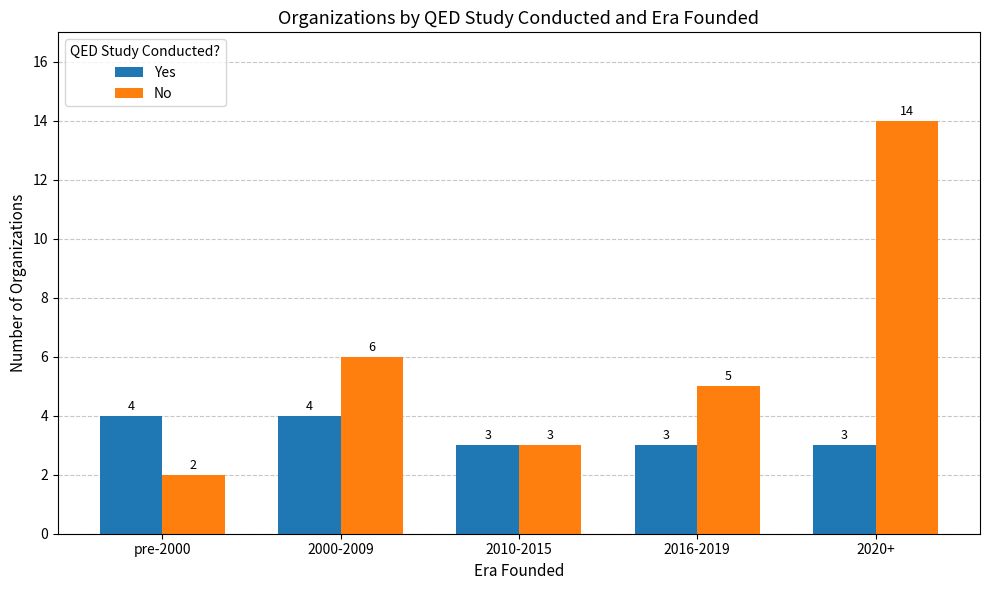

What is the value of the Yes bar at the 4th from the left?

3